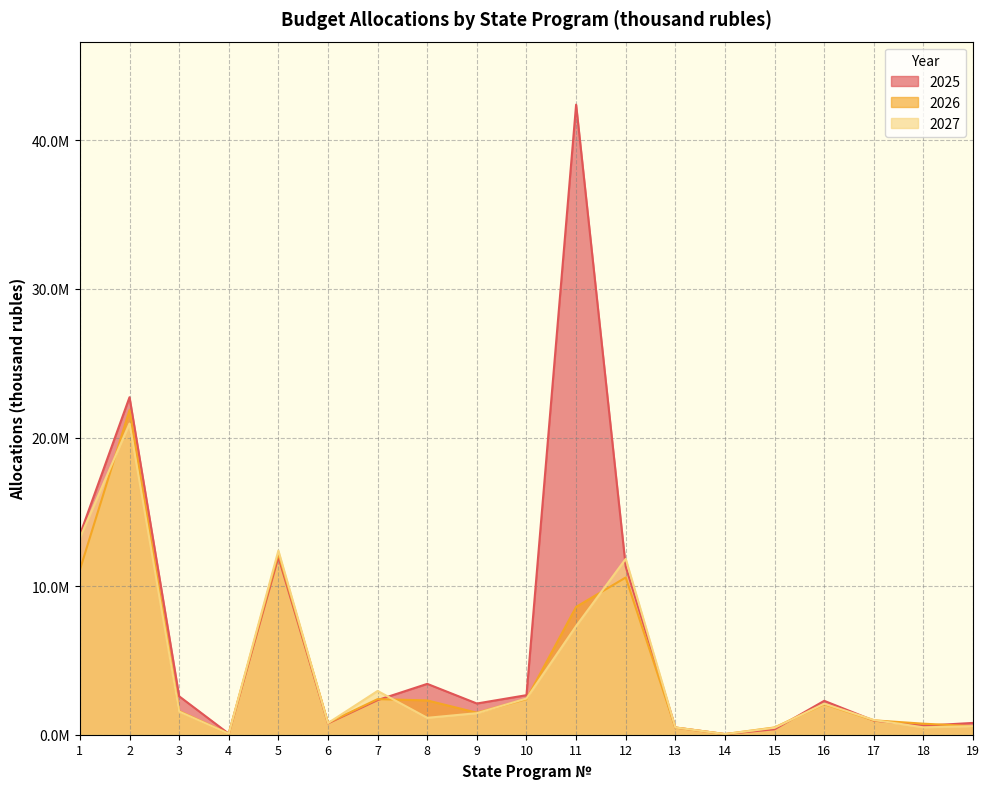

What is the value of the 2026 point at the 16th from the left?

2056994.4